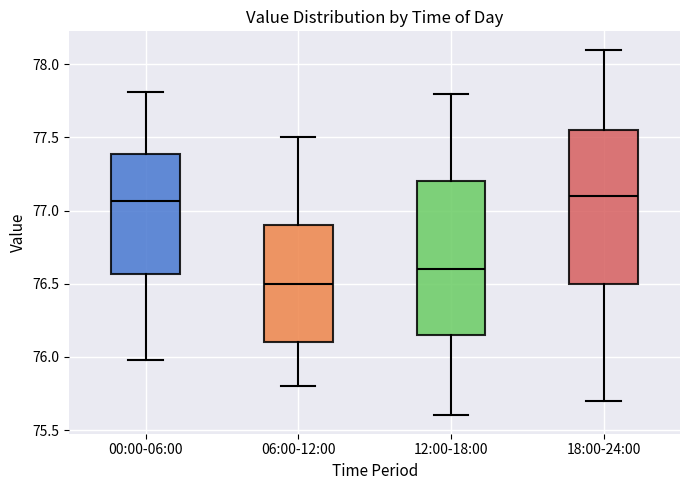

Reading left to right, read every box against the y-axis: the position of its median line, the range the box covers, and the ends of its whiskers. The values are not printed on the chart, so give them approximately, as read against the axis.

00:00-06:00: median 77.05, box 76.55 to 77.40, whiskers 76.00 to 77.80
06:00-12:00: median 76.50, box 76.10 to 76.90, whiskers 75.80 to 77.50
12:00-18:00: median 76.60, box 76.15 to 77.20, whiskers 75.60 to 77.80
18:00-24:00: median 77.10, box 76.50 to 77.55, whiskers 75.70 to 78.10